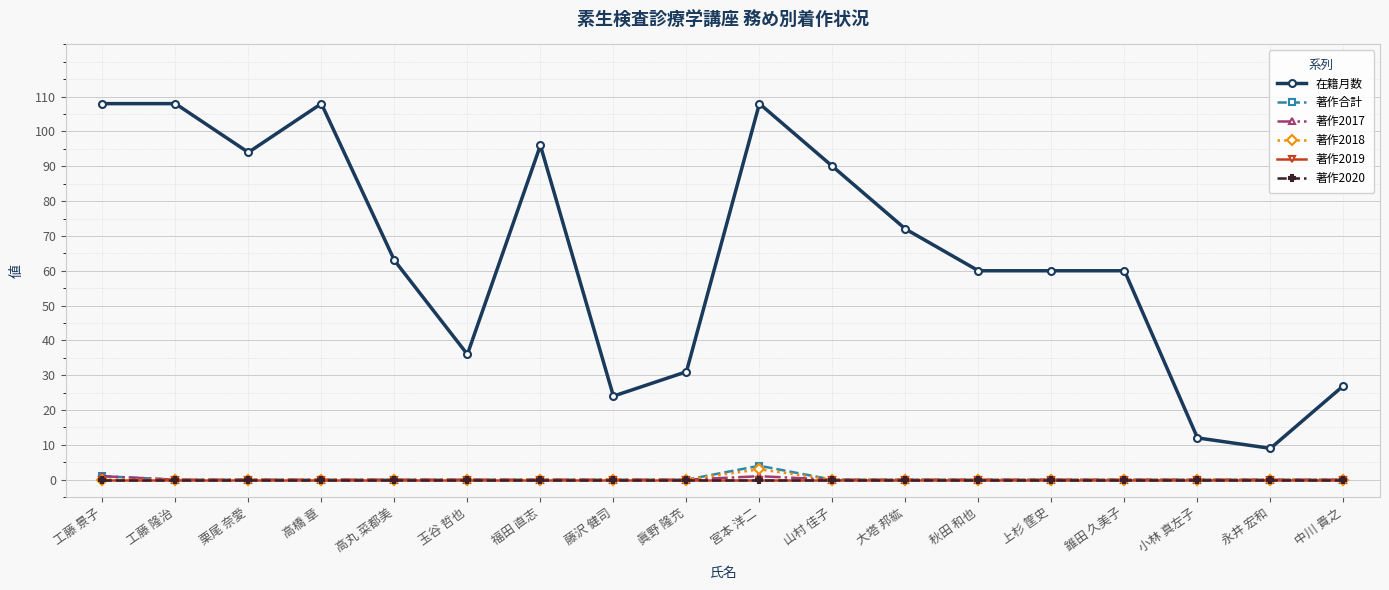

Reading left to right, list all the values displayed in this chart.

在籍月数: 工藤 景子=108	工藤 隆治=108	栗尾 奈愛=94	高橋 章=108	高丸 菜都美=63	玉谷 哲也=36	福田 直志=96	藤沢 健司=24	眞野 隆充=31	宮本 洋二=108	山村 佳子=90	大塔 邦紘=72	秋田 和也=60	上杉 筐史=60	錐田 久美子=60	小林 真左子=12	永井 宏和=9	中川 貴之=27
著作合計: 工藤 景子=1	工藤 隆治=0	栗尾 奈愛=0	高橋 章=0	高丸 菜都美=0	玉谷 哲也=0	福田 直志=0	藤沢 健司=0	眞野 隆充=0	宮本 洋二=4	山村 佳子=0	大塔 邦紘=0	秋田 和也=0	上杉 筐史=0	錐田 久美子=0	小林 真左子=0	永井 宏和=0	中川 貴之=0
著作2017: 工藤 景子=1	工藤 隆治=0	栗尾 奈愛=0	高橋 章=0	高丸 菜都美=0	玉谷 哲也=0	福田 直志=0	藤沢 健司=0	眞野 隆充=0	宮本 洋二=1	山村 佳子=0	大塔 邦紘=0	秋田 和也=0	上杉 筐史=0	錐田 久美子=0	小林 真左子=0	永井 宏和=0	中川 貴之=0
著作2018: 工藤 景子=0	工藤 隆治=0	栗尾 奈愛=0	高橋 章=0	高丸 菜都美=0	玉谷 哲也=0	福田 直志=0	藤沢 健司=0	眞野 隆充=0	宮本 洋二=3	山村 佳子=0	大塔 邦紘=0	秋田 和也=0	上杉 筐史=0	錐田 久美子=0	小林 真左子=0	永井 宏和=0	中川 貴之=0
著作2019: 工藤 景子=0	工藤 隆治=0	栗尾 奈愛=0	高橋 章=0	高丸 菜都美=0	玉谷 哲也=0	福田 直志=0	藤沢 健司=0	眞野 隆充=0	宮本 洋二=0	山村 佳子=0	大塔 邦紘=0	秋田 和也=0	上杉 筐史=0	錐田 久美子=0	小林 真左子=0	永井 宏和=0	中川 貴之=0
著作2020: 工藤 景子=0	工藤 隆治=0	栗尾 奈愛=0	高橋 章=0	高丸 菜都美=0	玉谷 哲也=0	福田 直志=0	藤沢 健司=0	眞野 隆充=0	宮本 洋二=0	山村 佳子=0	大塔 邦紘=0	秋田 和也=0	上杉 筐史=0	錐田 久美子=0	小林 真左子=0	永井 宏和=0	中川 貴之=0